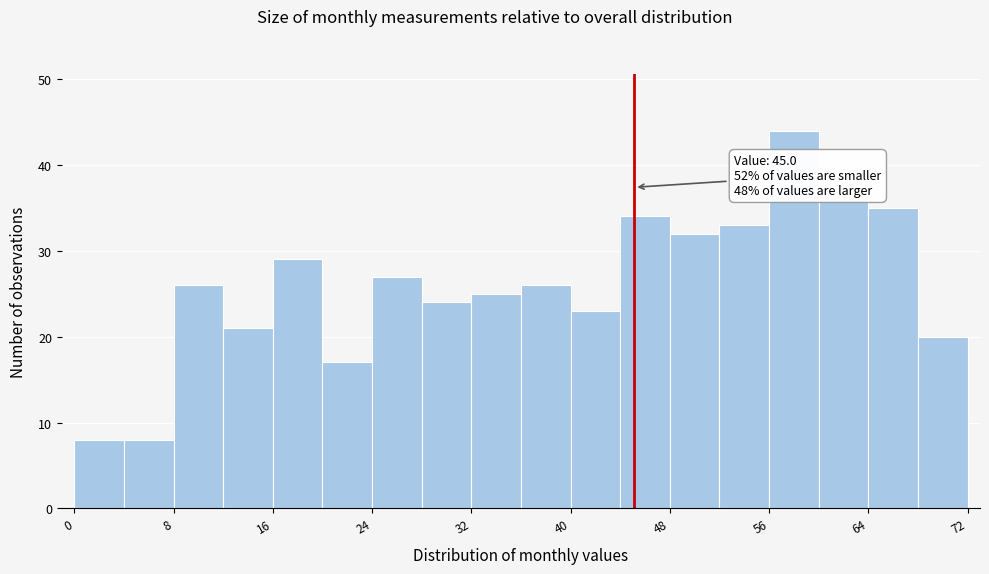

Around what value on the x-axis is the tallest bar? Give the approximate position of its centre, as read against the axis.

58